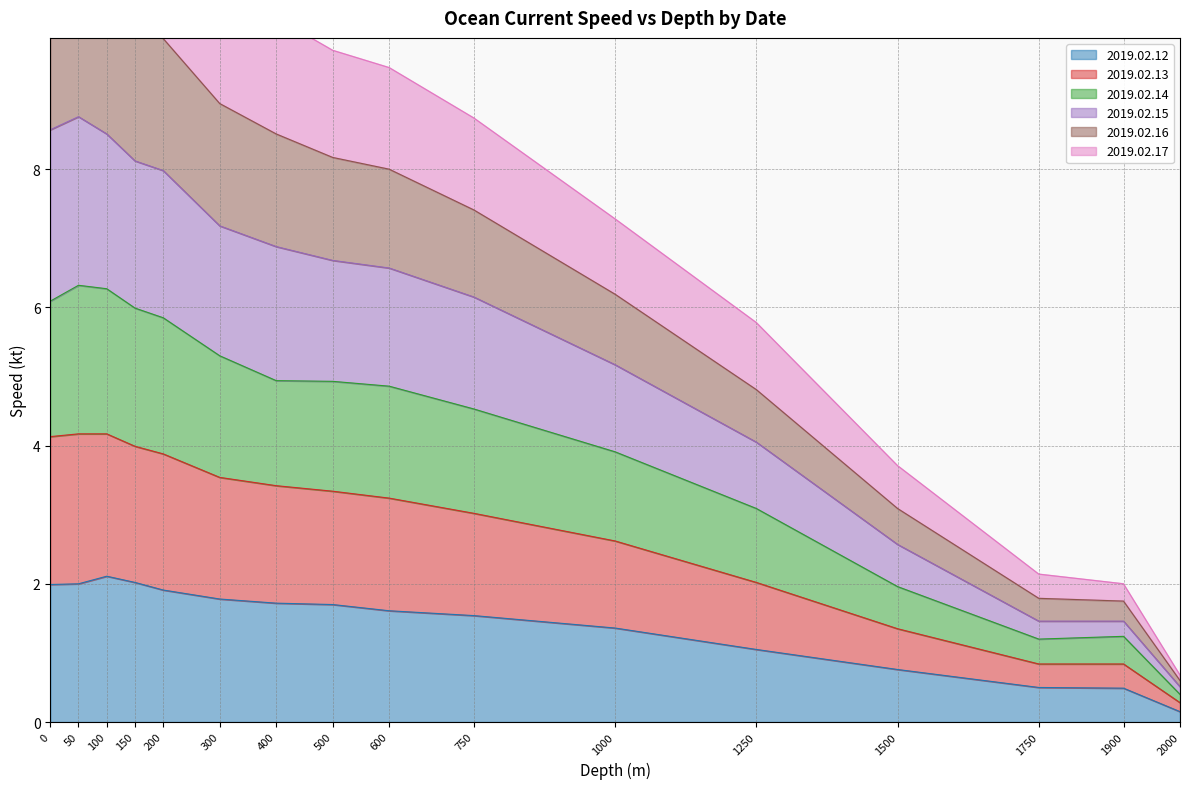

The 2019.02.12 series shows 0.1 at 2000. True or false?

True